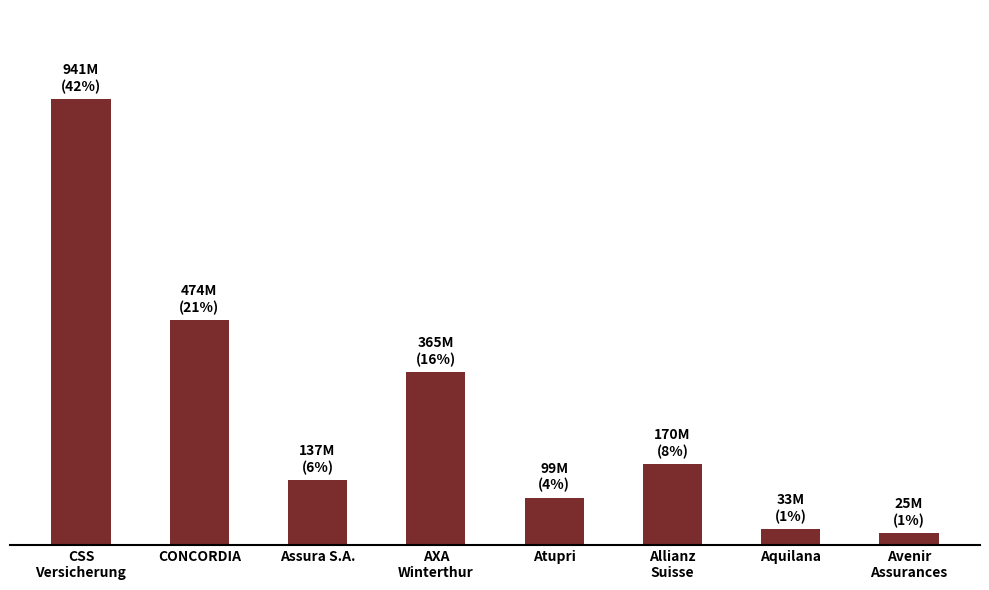

What is the change in value from Assura S.A. to Atupri?

-37400582